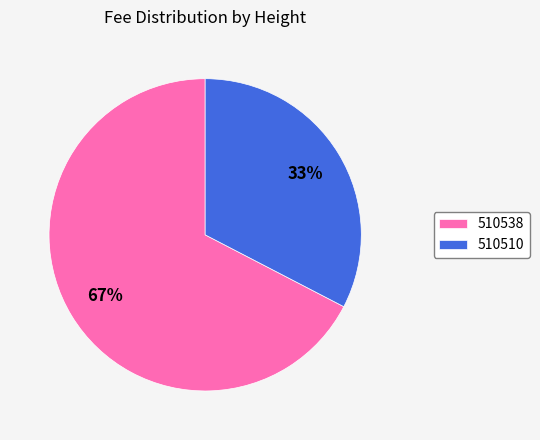

To the nearest percent, what is the combined percentage of 510510 and 510538?

100%